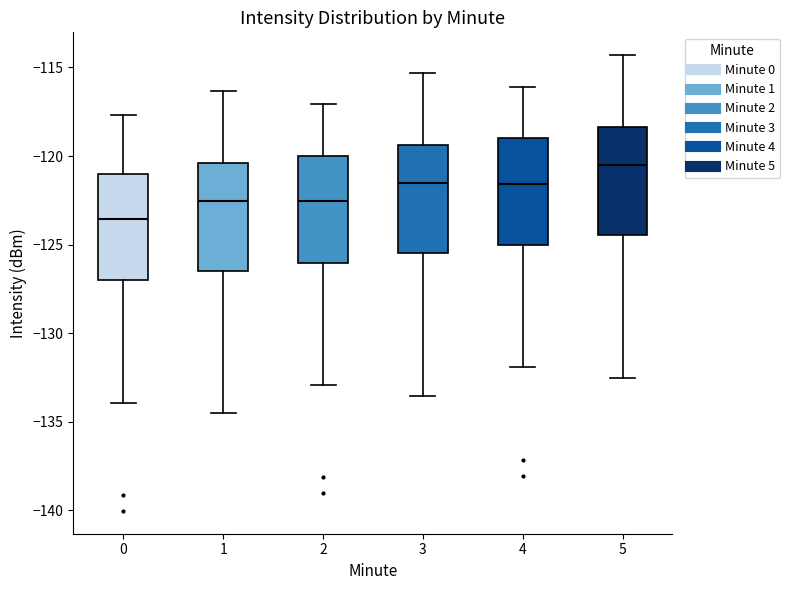

Where does the upper whisker of the box at x = 0 end on the y-axis? The values are not printed on the chart, so give them approximately, as read against the axis.

-117.5